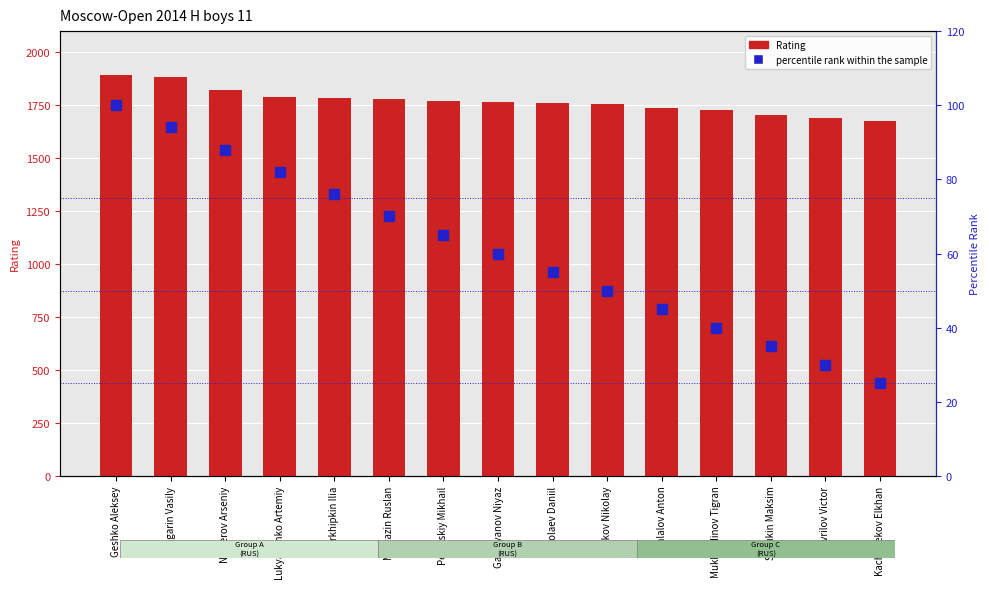

How many groups of bars are there?

15